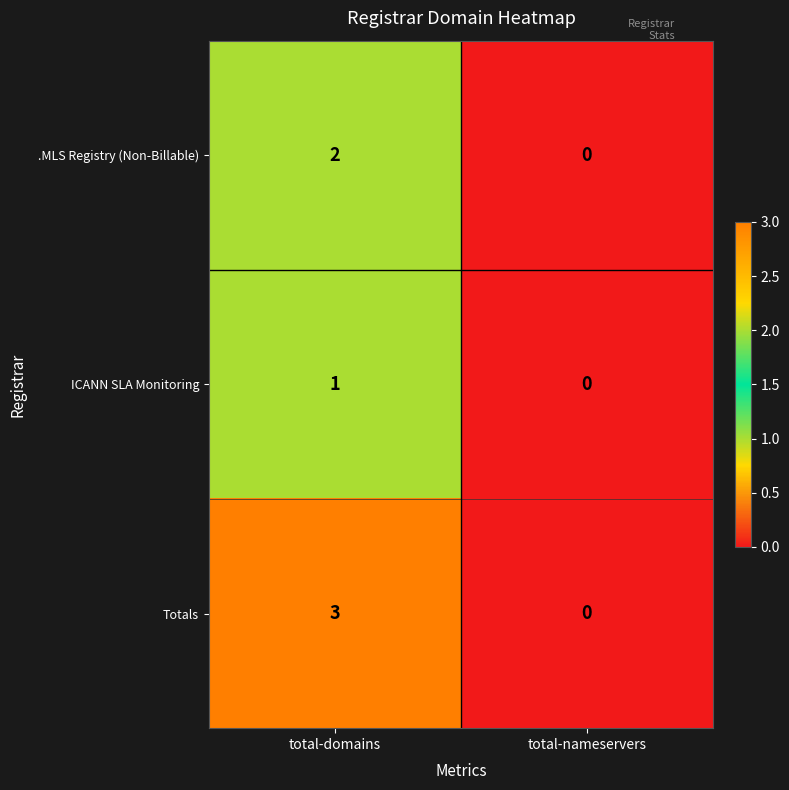

What is the difference between the Totals values at total-domains and total-nameservers?

3